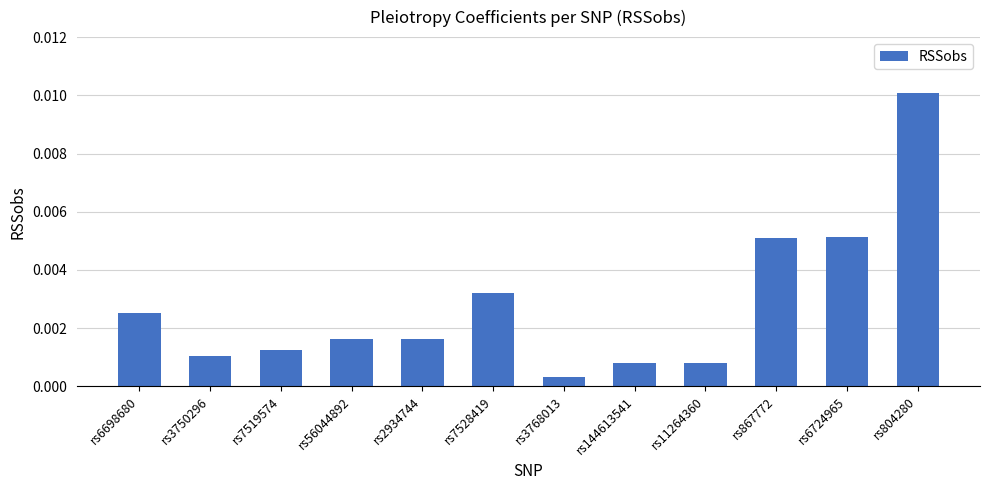

What is the label of the 7th bar from the left?

rs3768013